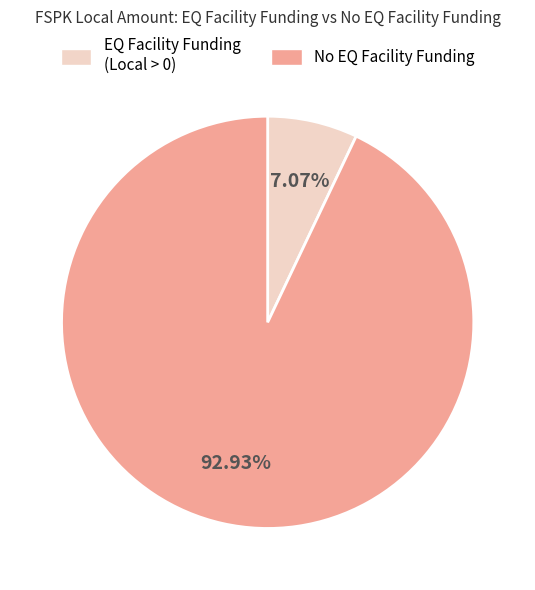

Does any single category account for the majority?

Yes